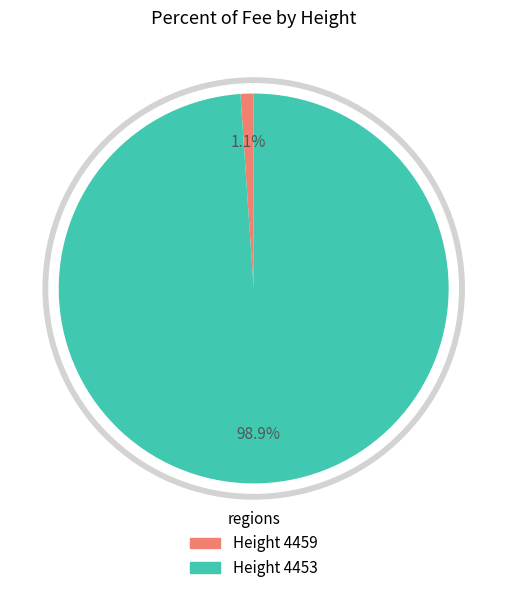

What portion of the pie excludes 4459?

98.9%